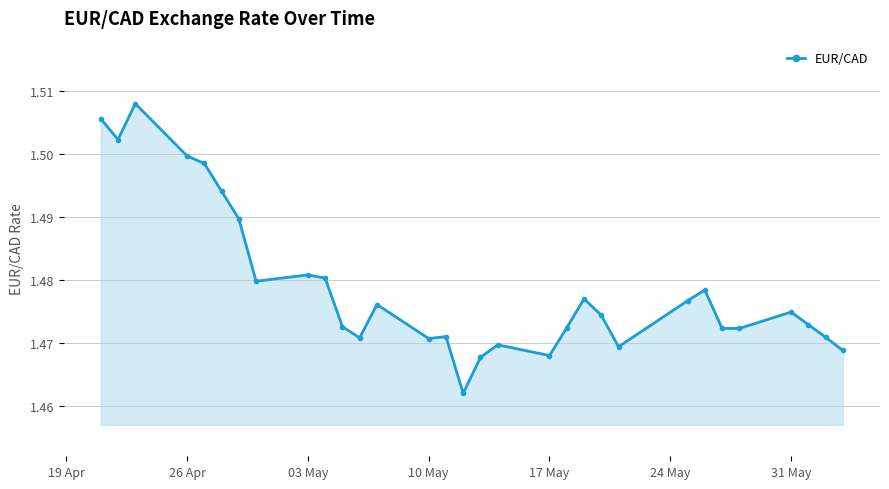

True or false: the data has more than 2 interior local peaks.

True